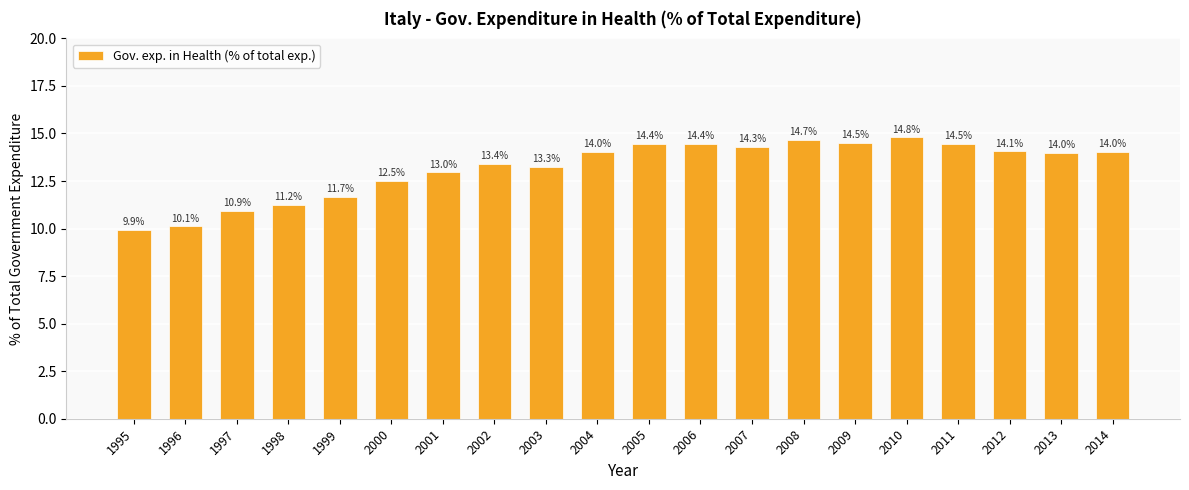

Where does the data first go above 14?

2004